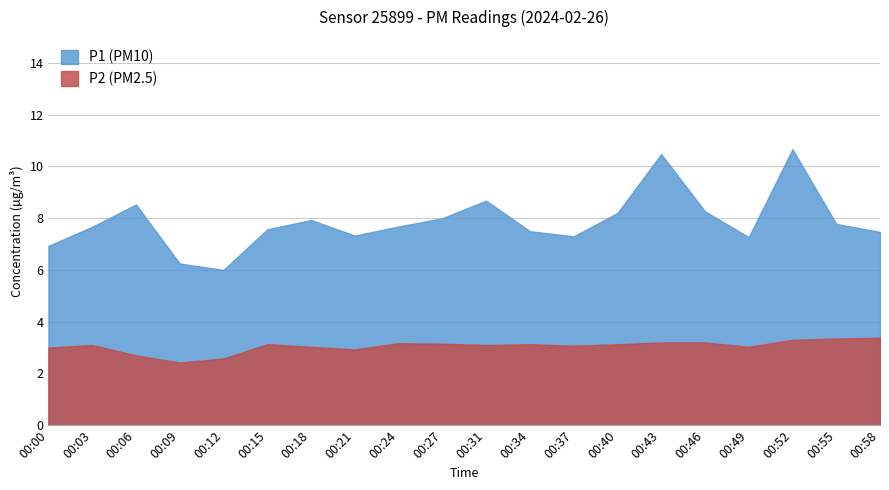

What is the spread (max minus min) of values at 00:21?

4.4